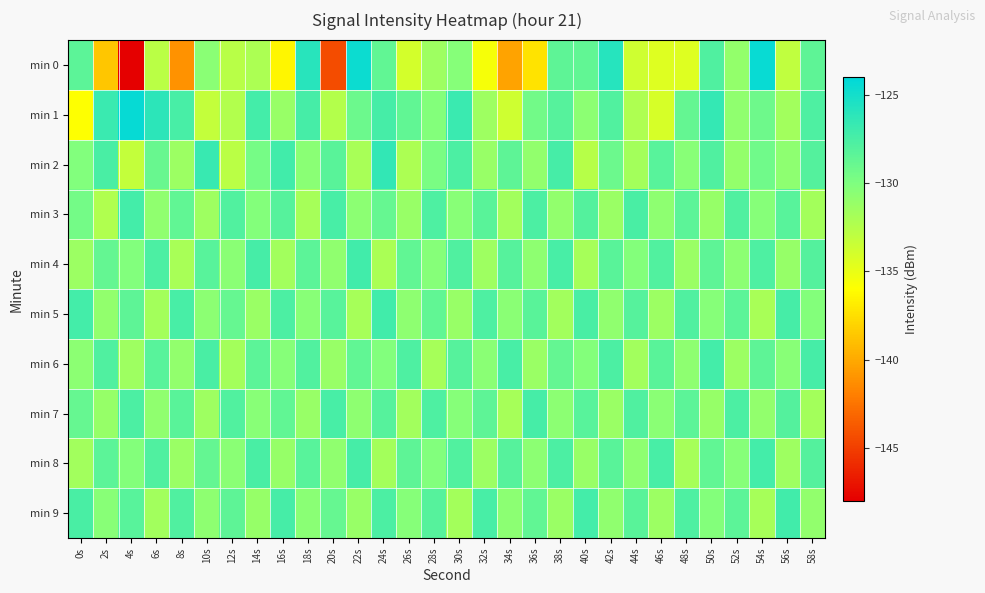

Rank the series by their maximum value, from highest to lowest.

min 1, min 0, min 2, min 4, min 5, min 9, min 3, min 6, min 8, min 7